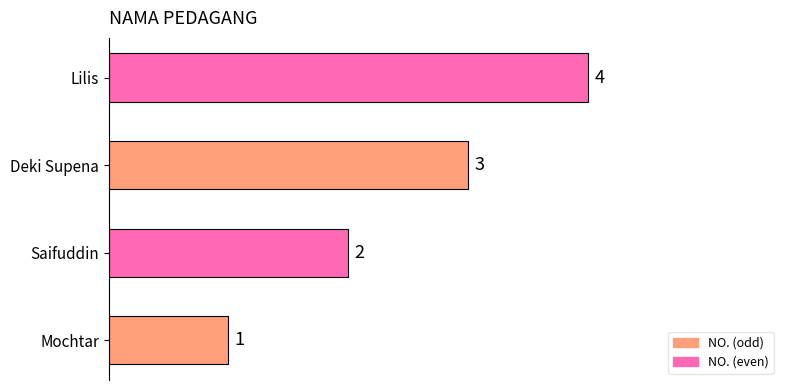

Which label corresponds to the largest value in the chart?

Lilis